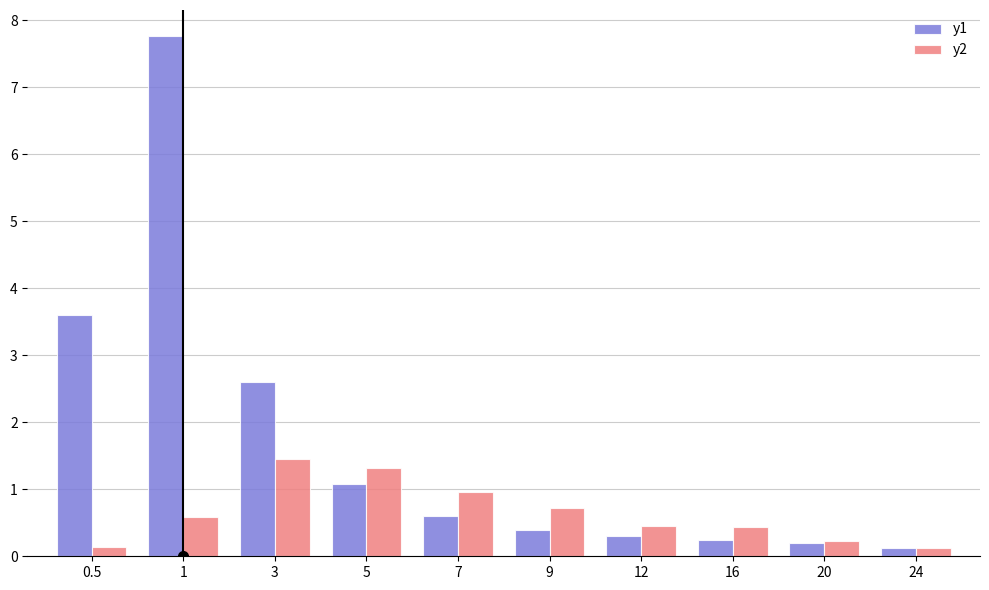

Read the y2 value at 24.

0.1